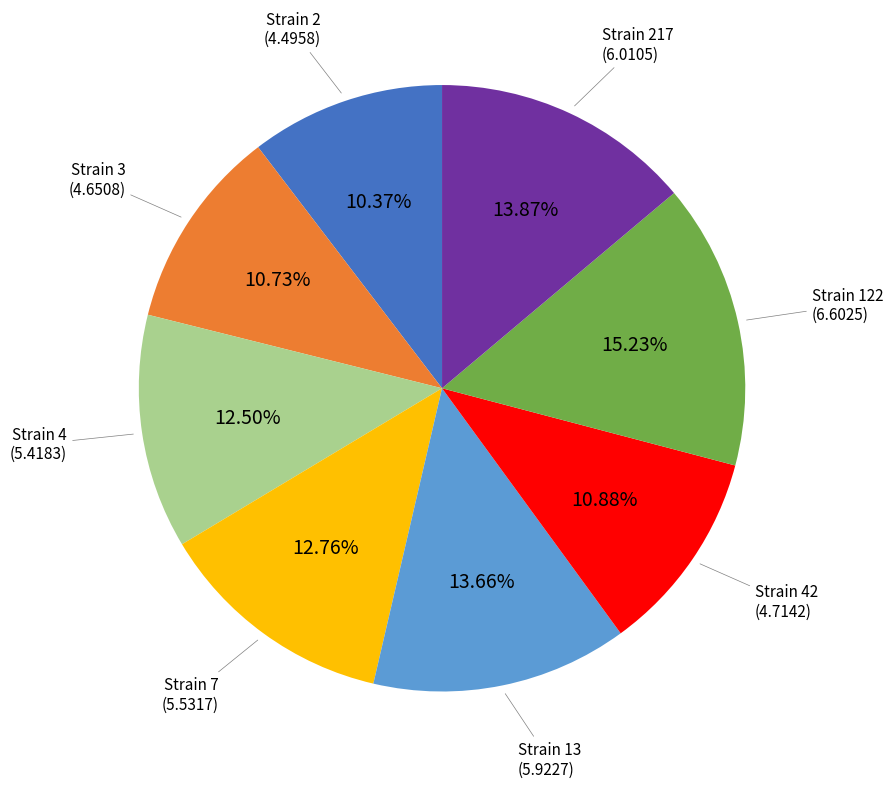

Does any single category account for the majority?

No